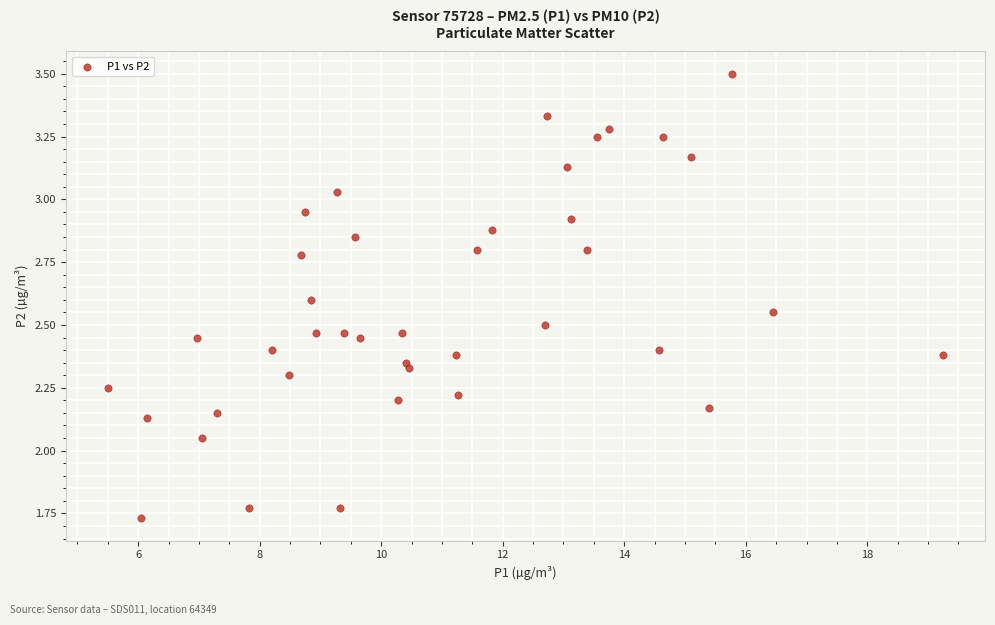

How many data points are displayed?

40